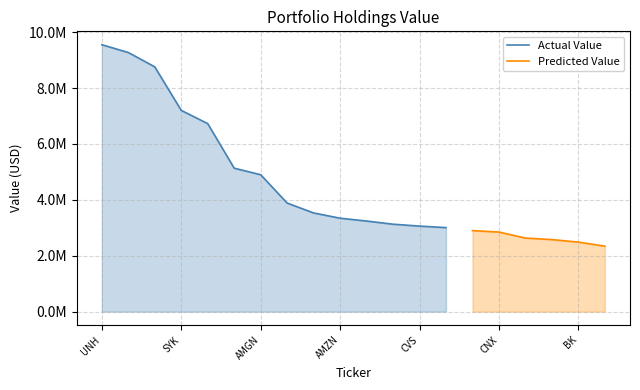

Reading left to right, list all the values displayed in this chart.

Value: 9550000	9270000	8758000	7200000	6727000	5133000	4899000	3886000	3531000	3344000	3242000	3129000	3061000	3007000	2901000	2848000	2633000	2579000	2488000	2344000
Shares or principal amount: 24440	65511	31065	27300	24645	15638	23040	1458	64869	1018	19167	19375	36075	3025	6457	225700	29577	9225	47997	332072